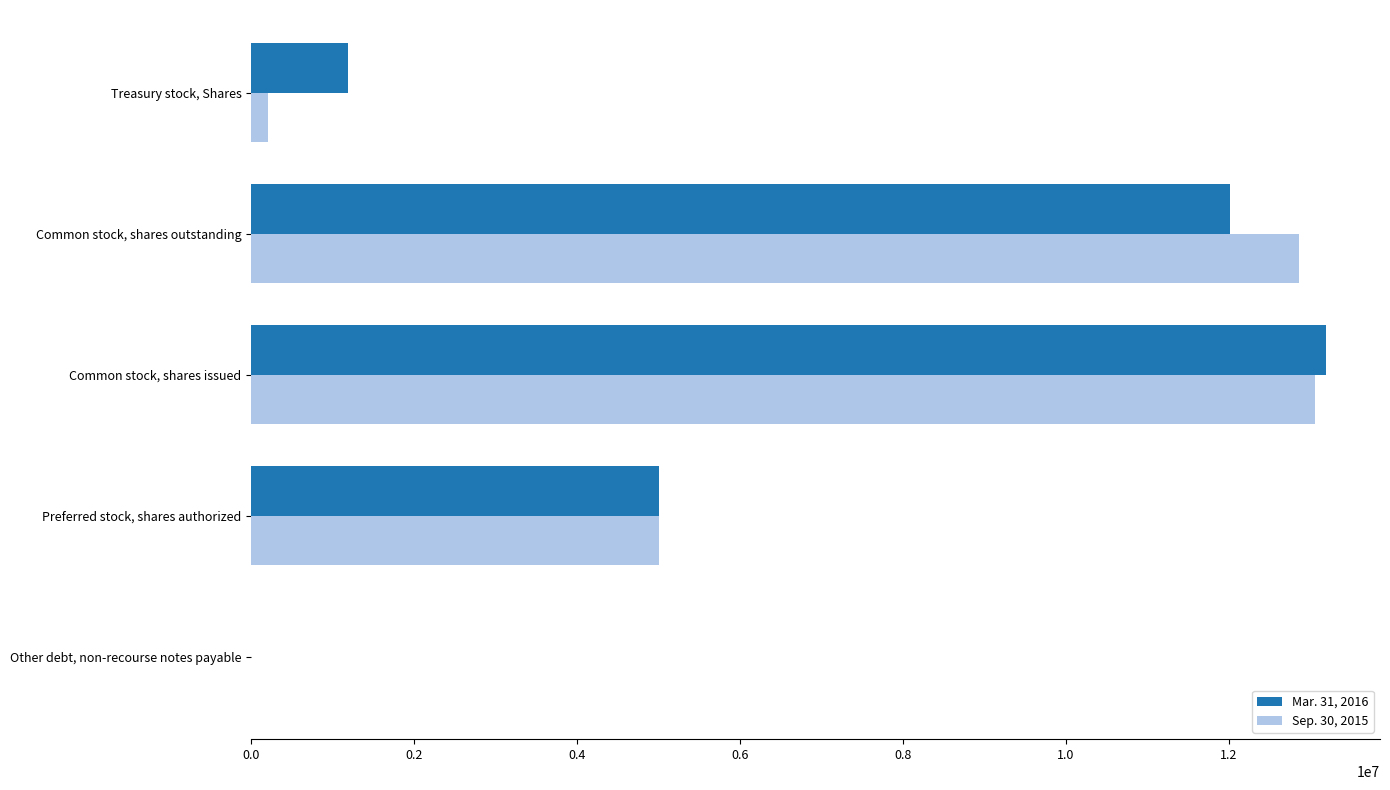

At which category is the sum across all series the highest?

Common stock, shares issued